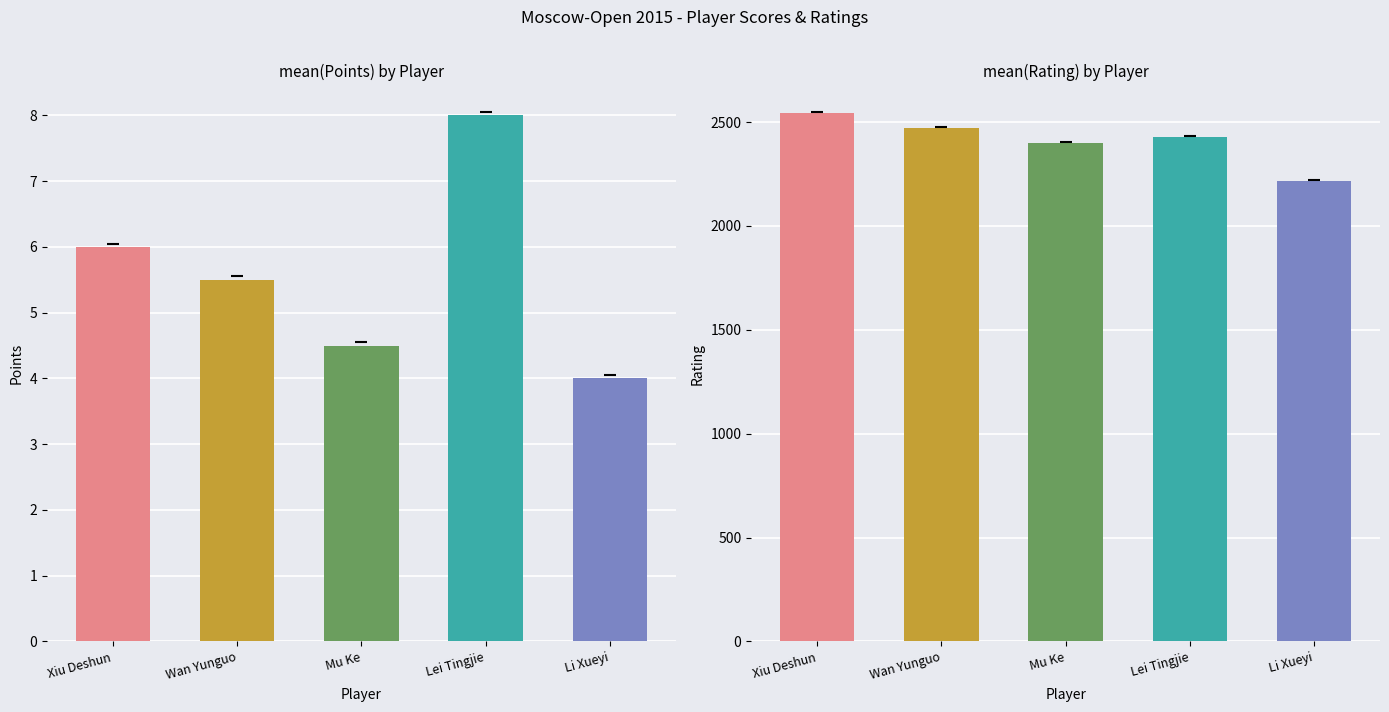

Reading left to right, list all the values displayed in this chart.

Points: 6.0	5.5	4.5	8.0	4.0
Rating: 2543.0	2472.0	2401.0	2429.0	2218.0